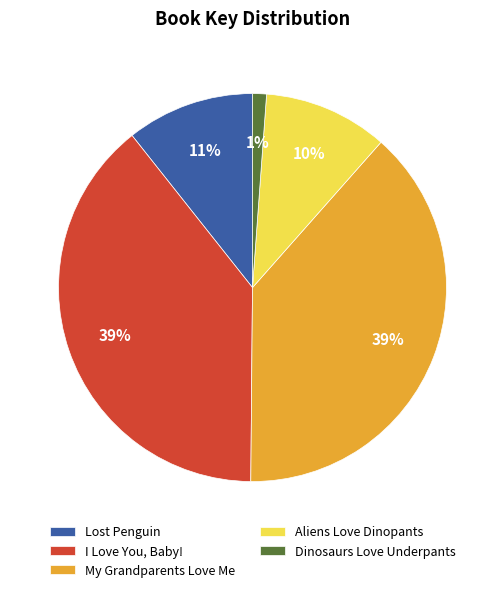

How many slices are in this pie chart?

5